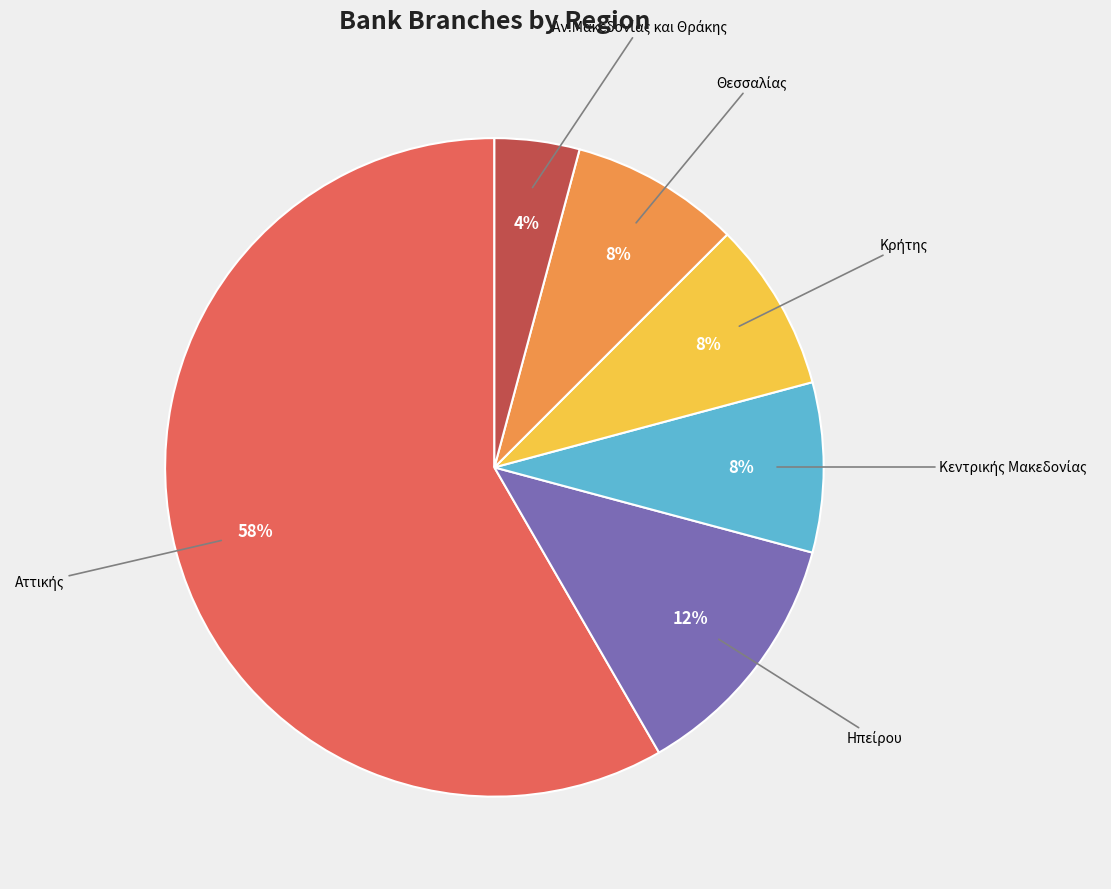

Does any single category account for the majority?

Yes